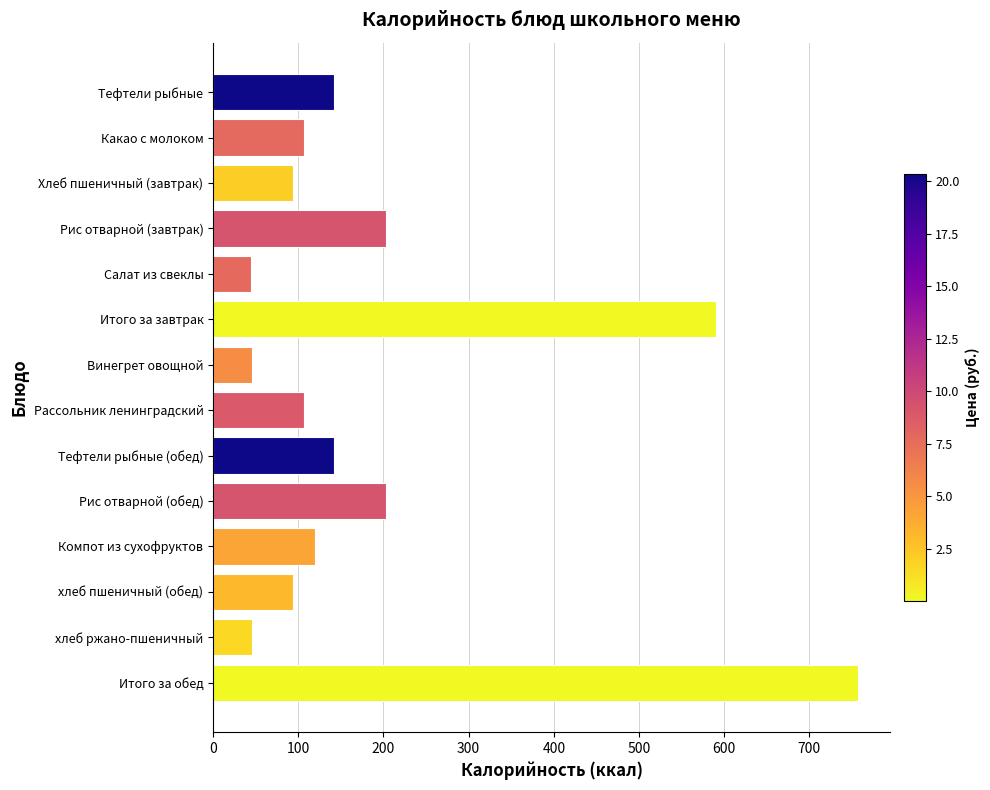

What is the difference between the second highest and minimum values?

546.5